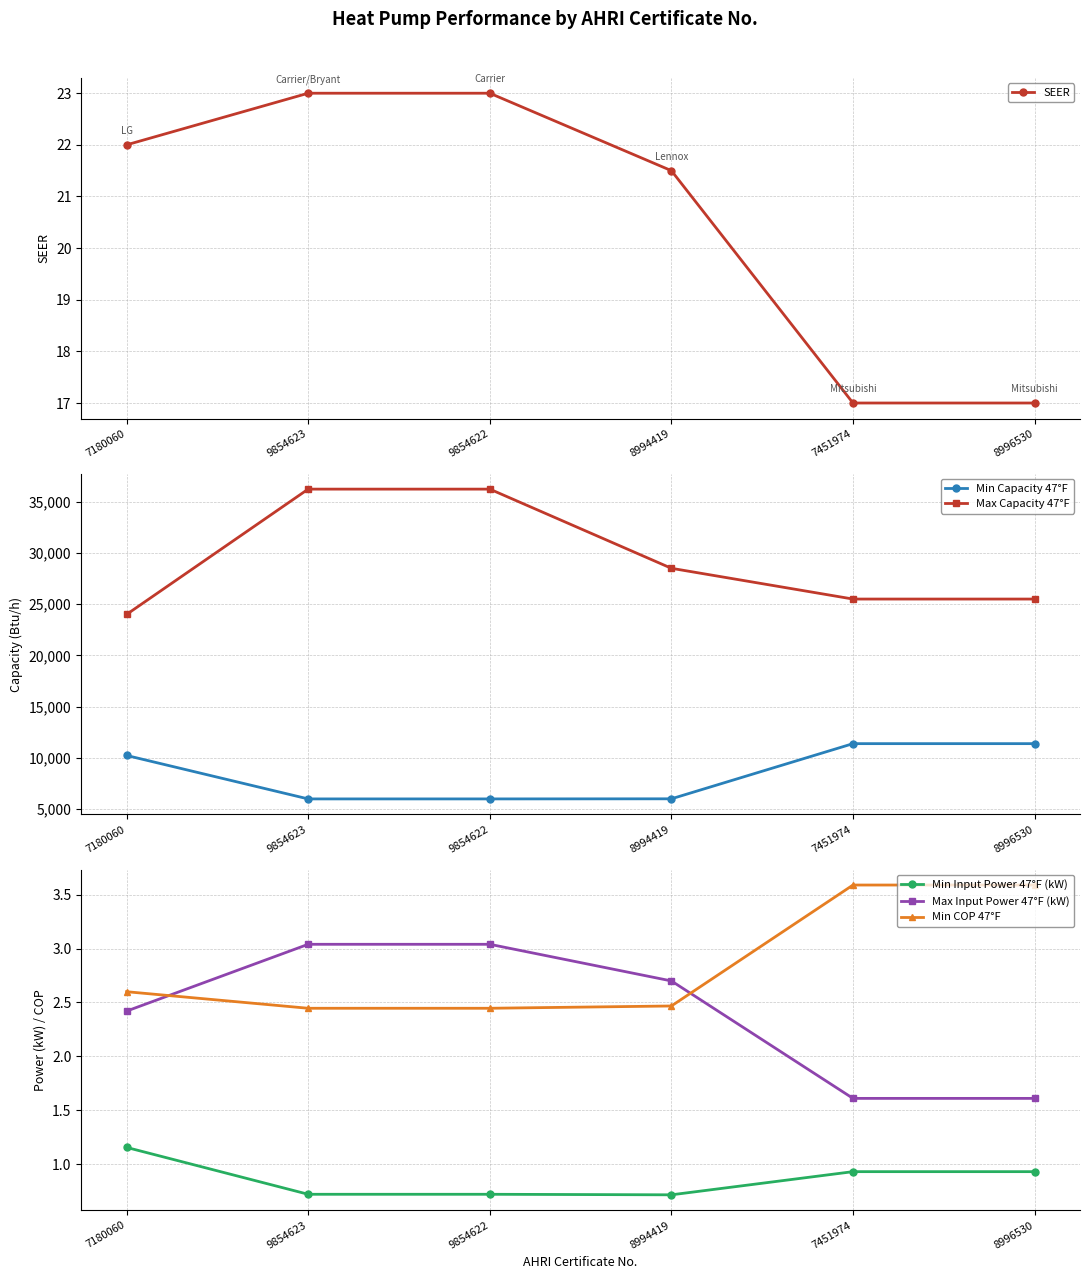

Between 8996530 and 9854623, which is larger?

9854623